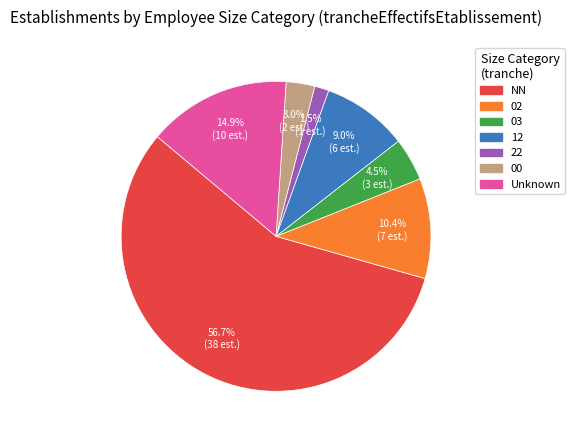

Is there any slice that represents more than half of the pie?

Yes